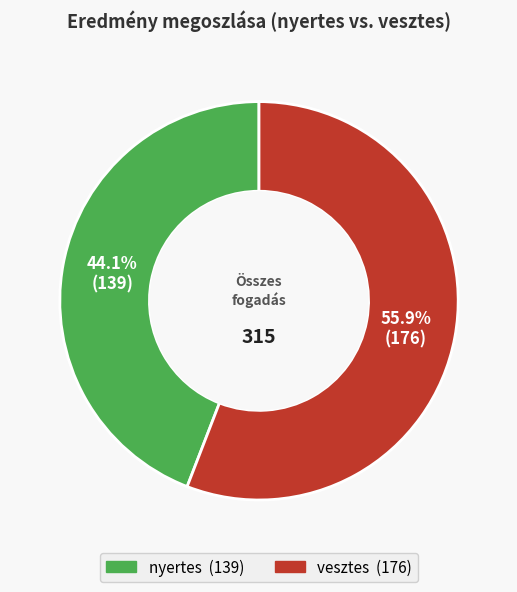

To the nearest percent, what is the combined percentage of vesztes and nyertes?

100%